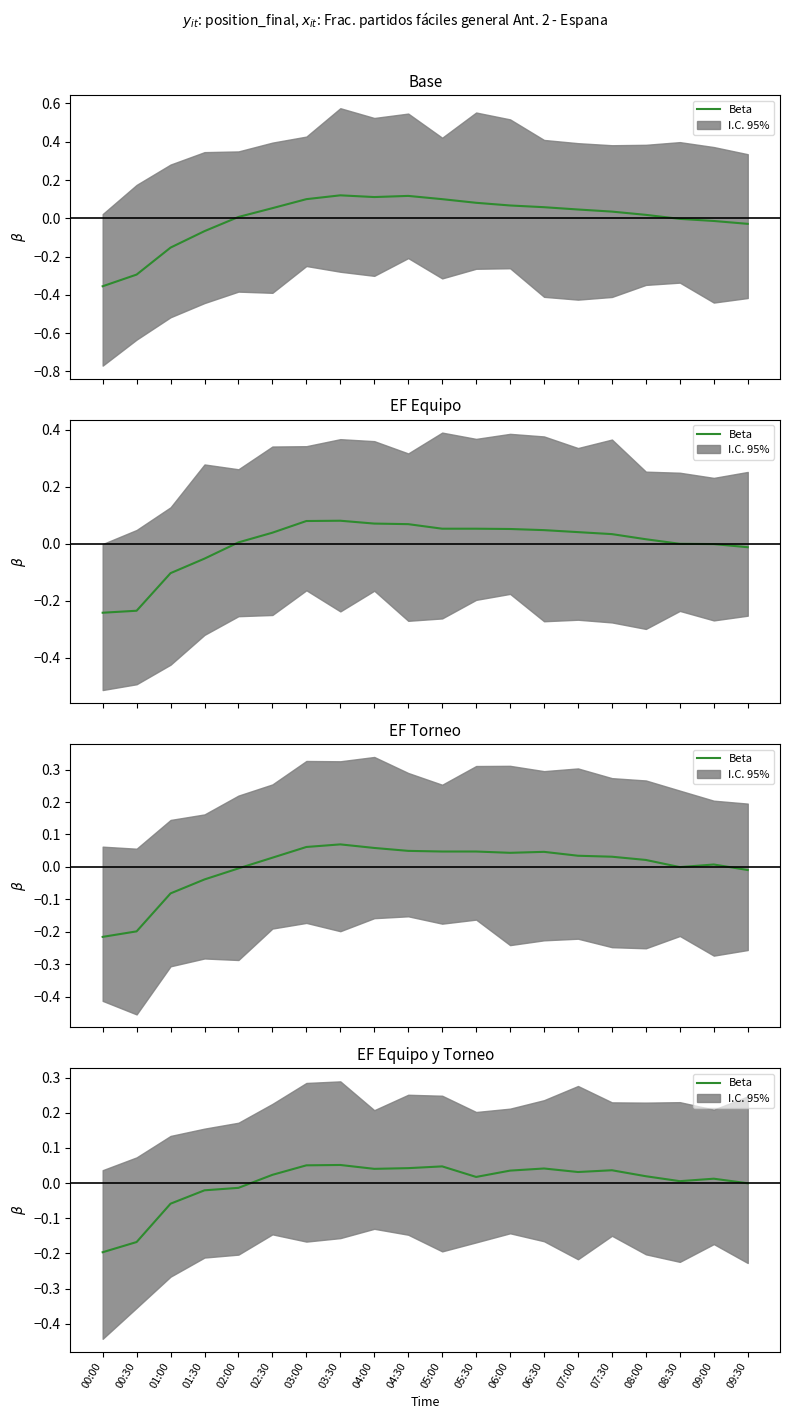

Count the number of data series in this chart.

1